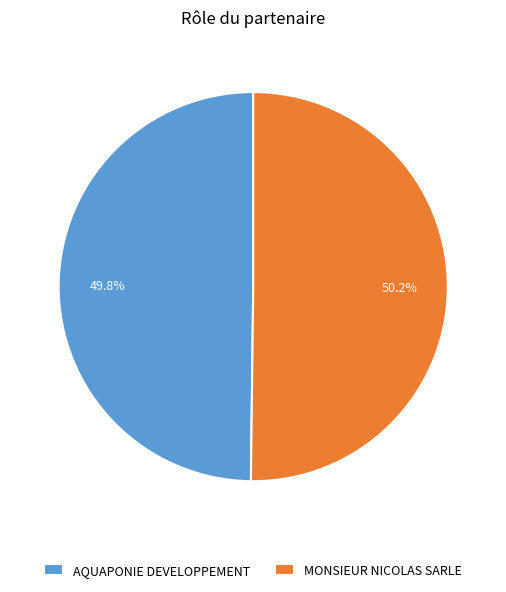

Approximately how many times larger is the value at MONSIEUR NICOLAS SARLE compared to AQUAPONIE DEVELOPPEMENT?

1.0